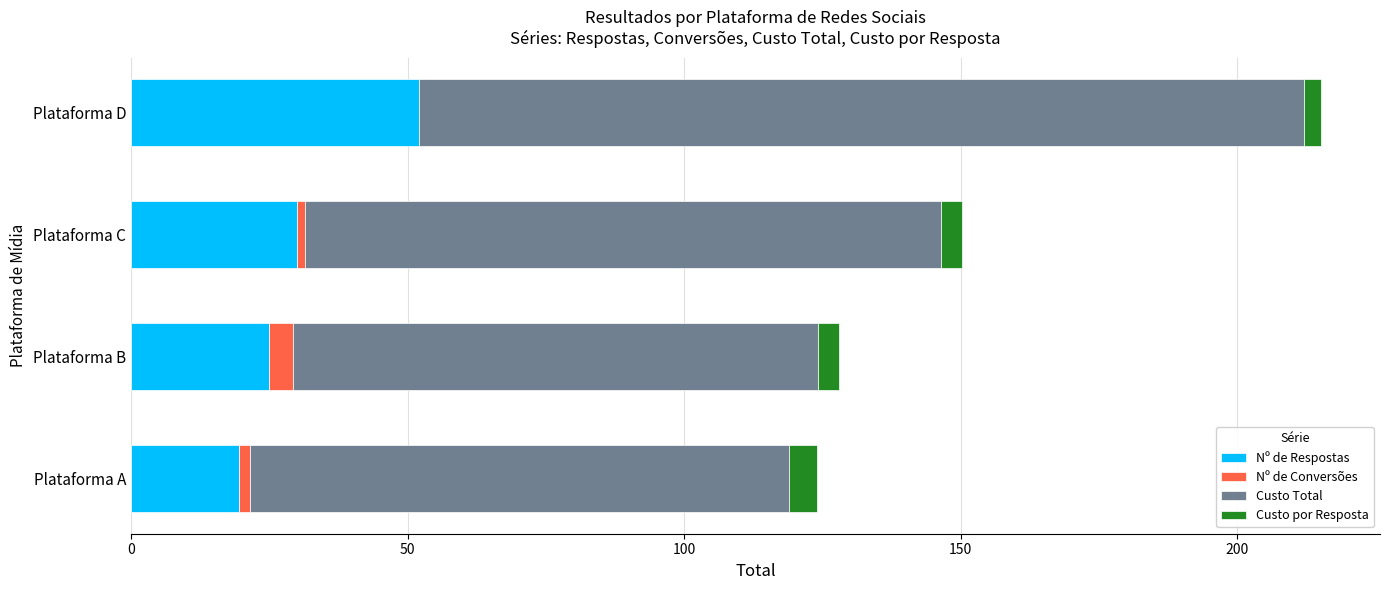

At which category is the sum across all series the highest?

Plataforma D